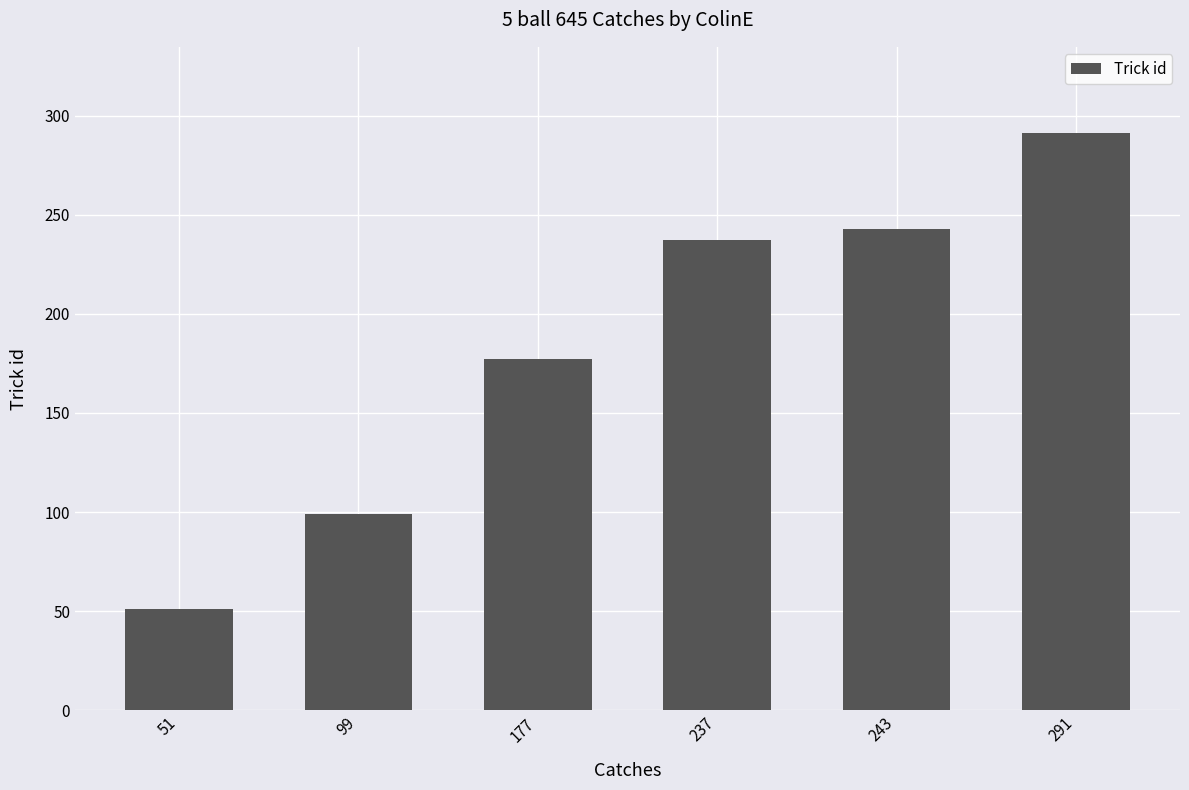

What is the change in value from 51 to 291?

+240